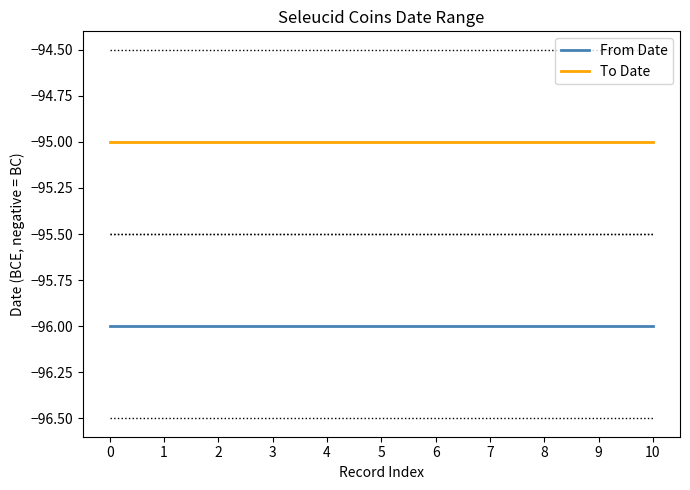

What is the maximum value for To Date?

-95